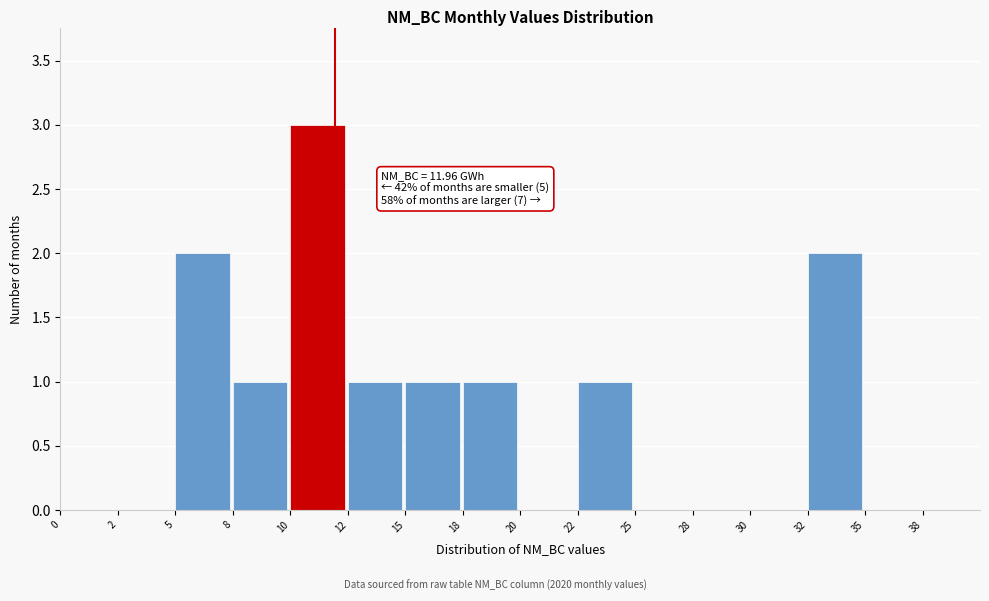

Reading left to right, what are all the values shown in this chart?

0=0	2=0	5=2	8=1	10=3	12=1	15=1	18=1	20=0	22=1	25=0	28=0	30=0	32=2	35=0	38=0